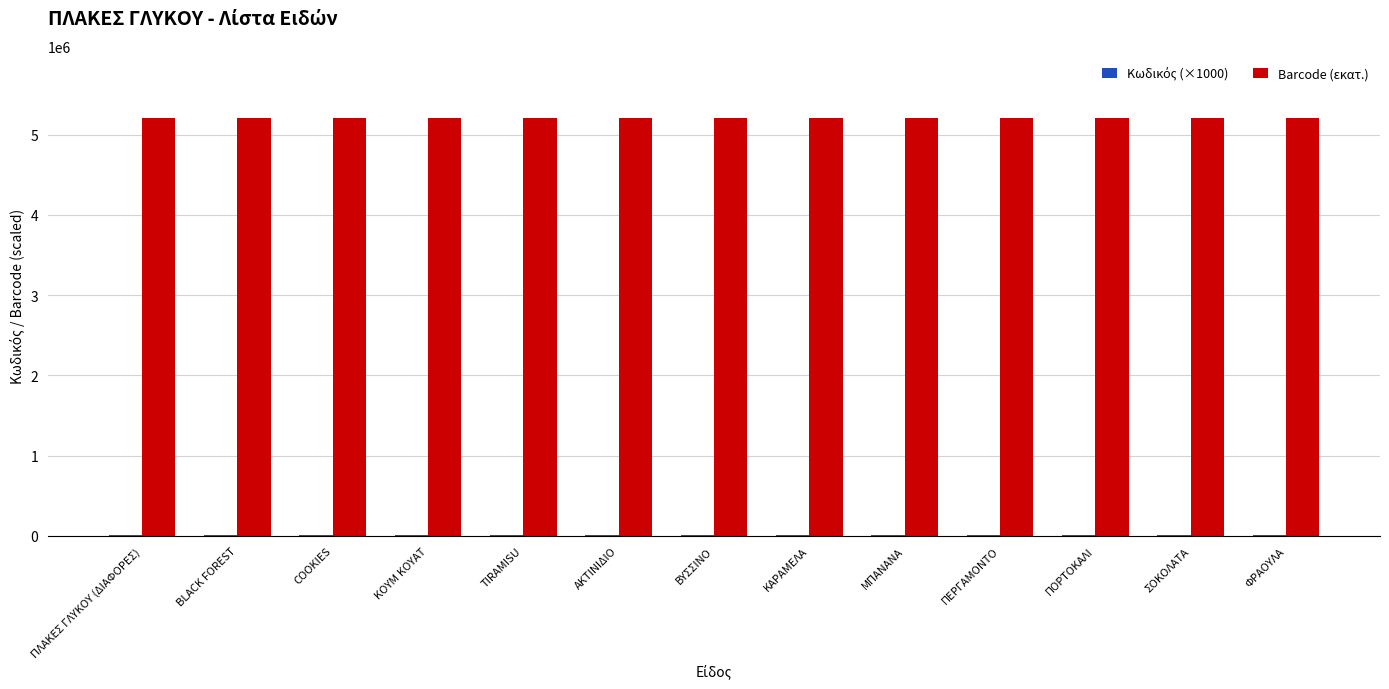

What is the maximum value shown in the chart?

5201135.0